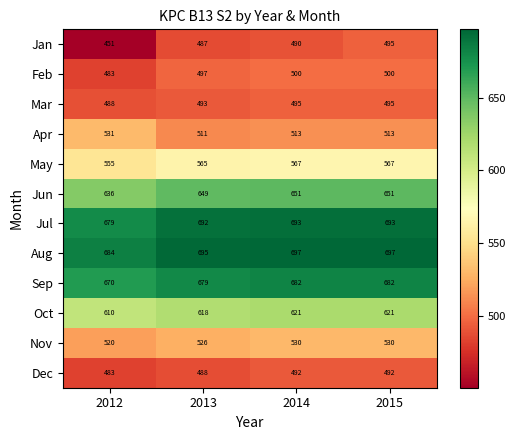

At 2013, list the series in order from smallest to largest.

Jan, Dec, Mar, Feb, Apr, Nov, May, Oct, Jun, Sep, Jul, Aug